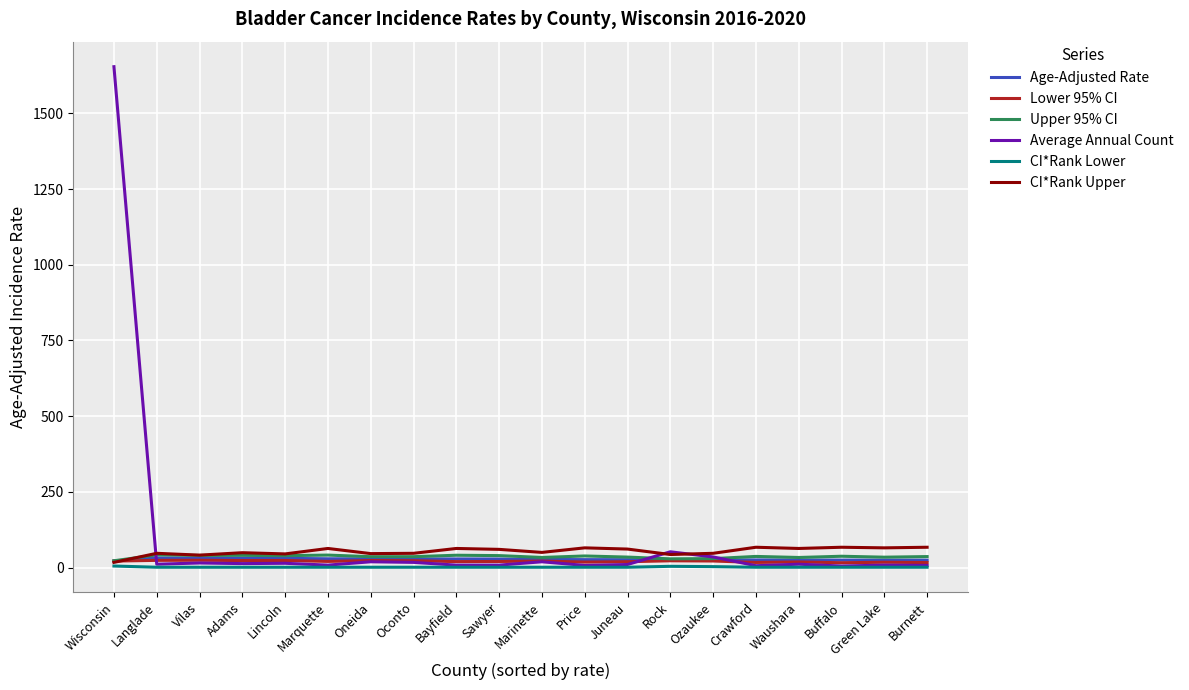

At which label does Lower 95% CI first exceed 21?

Wisconsin